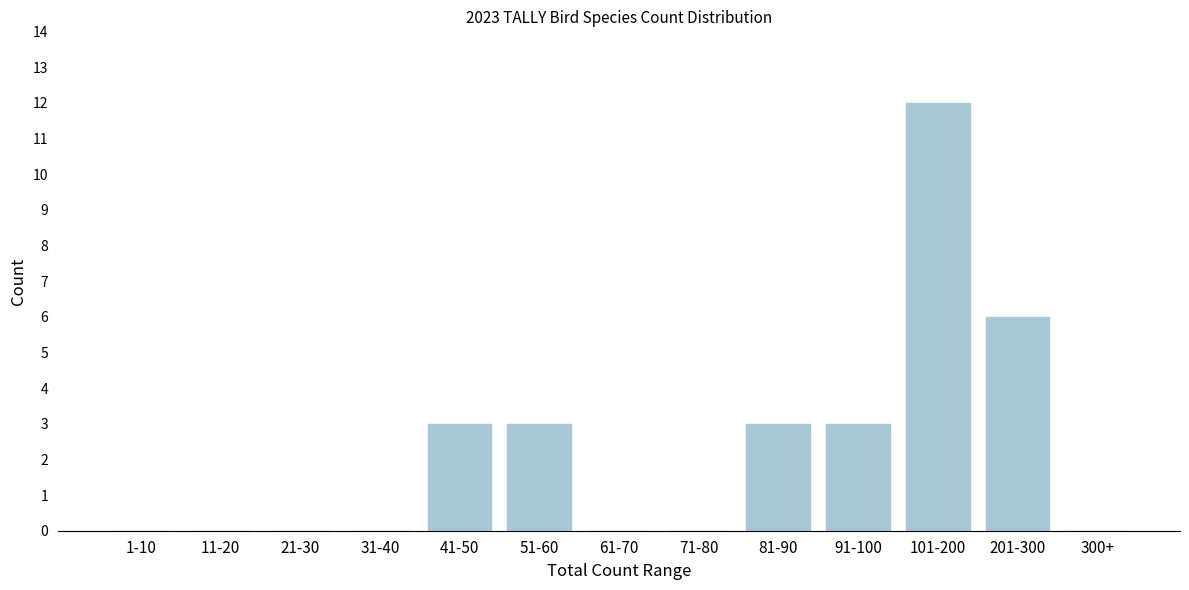

Reading left to right, extract all data points from this chart.

1-10=0	11-20=0	21-30=0	31-40=0	41-50=3	51-60=3	61-70=0	71-80=0	81-90=3	91-100=3	101-200=12	201-300=6	300+=0